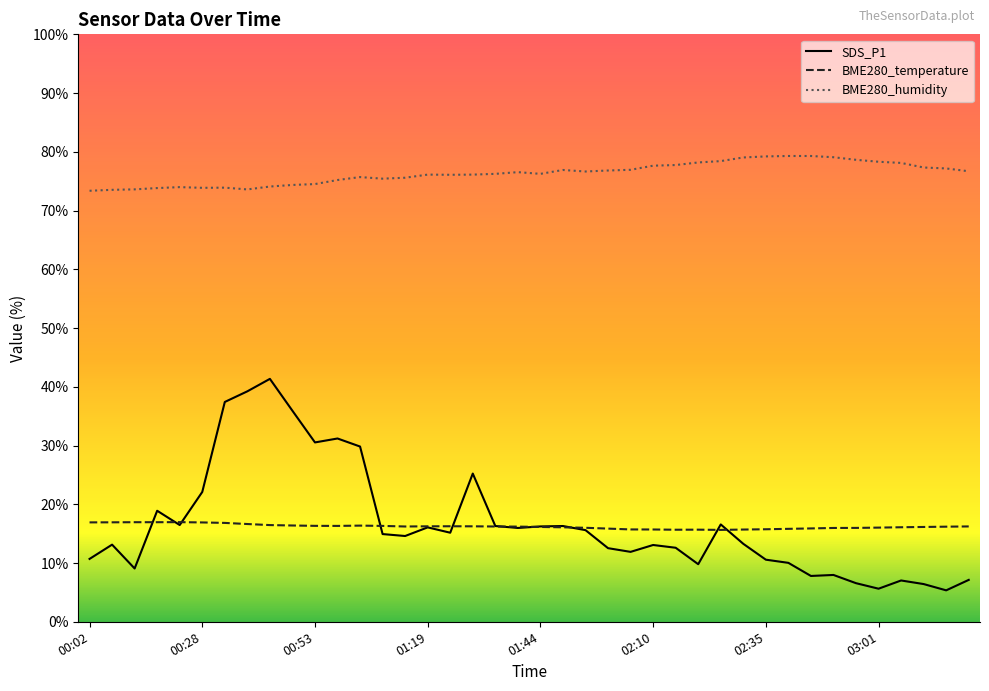

Which series has the largest range (max minus min)?

SDS_P1